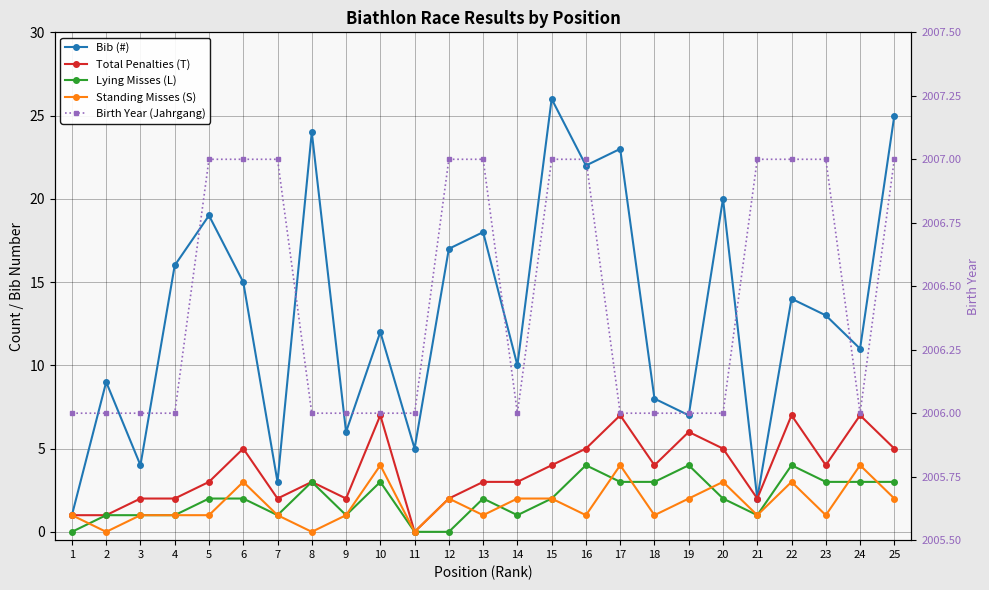

What is the greatest value displayed?

2007